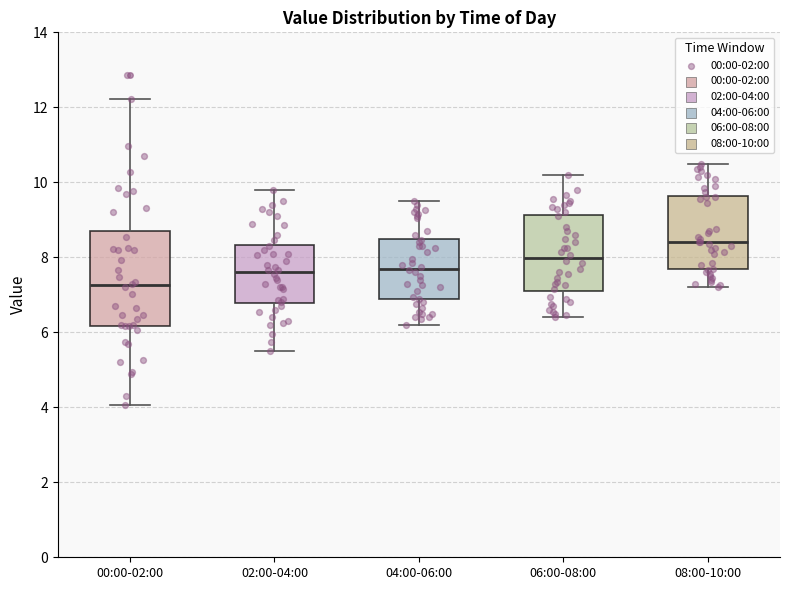

Which box's median line is the lowest?

00:00-02:00